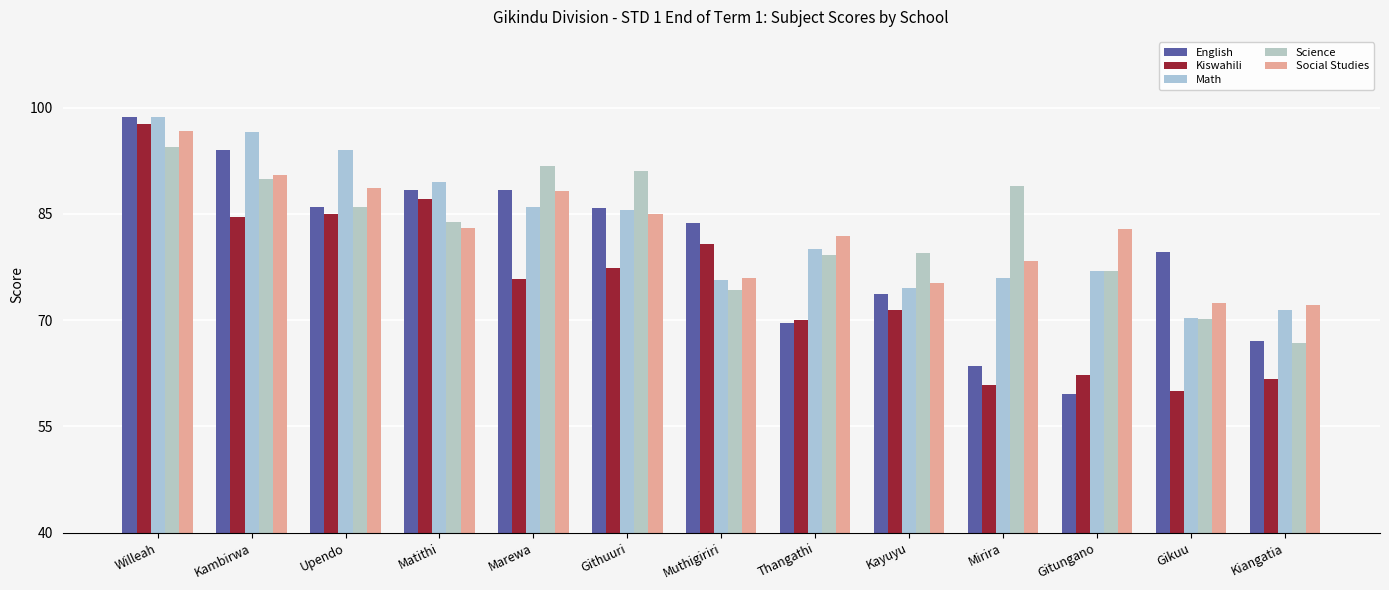

Does the chart contain stacked bars?

No